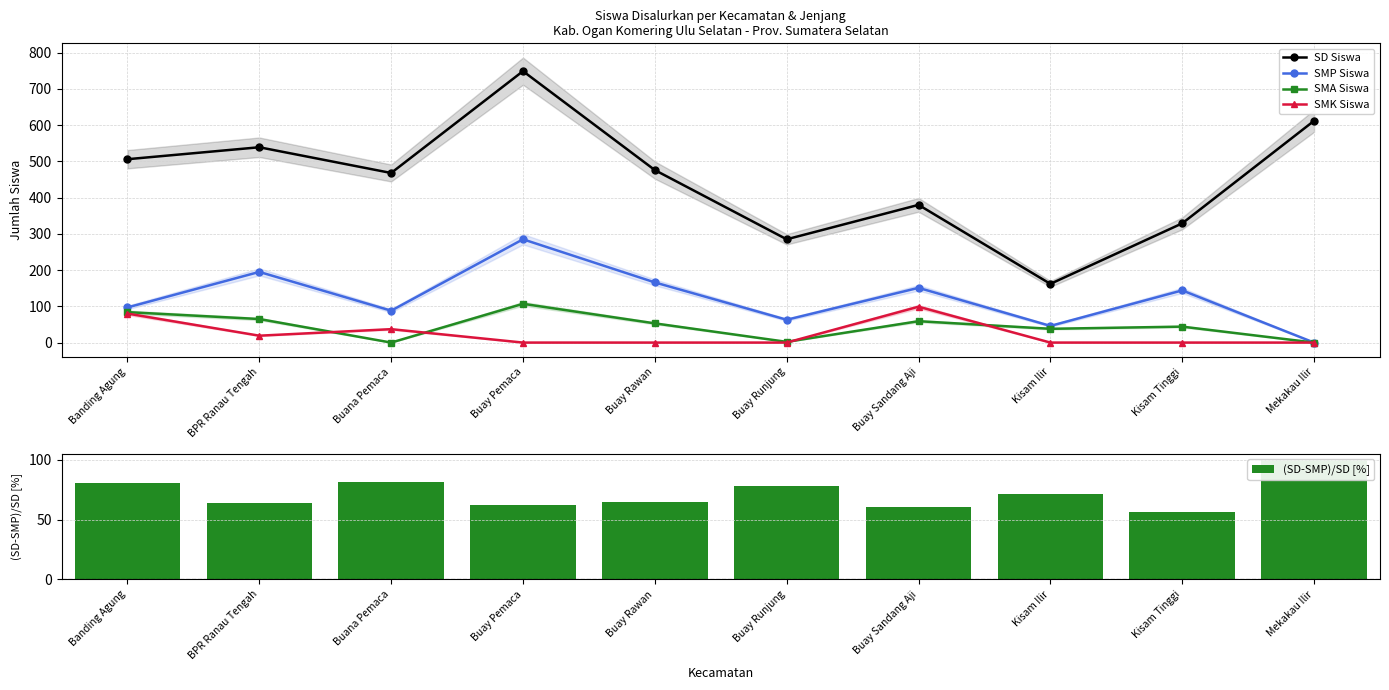

At which label does SMA Siswa reach its minimum?

Buana Pemaca